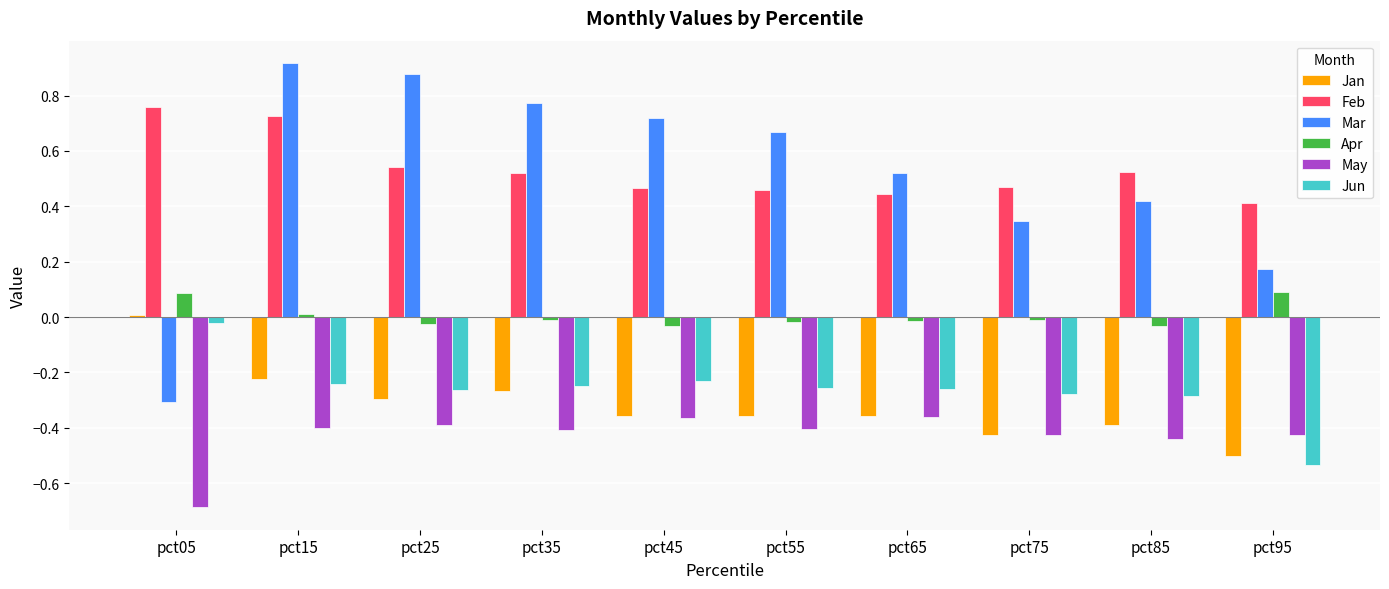

Is the value of Mar at pct25 greater than the value of Jun at pct15?

Yes